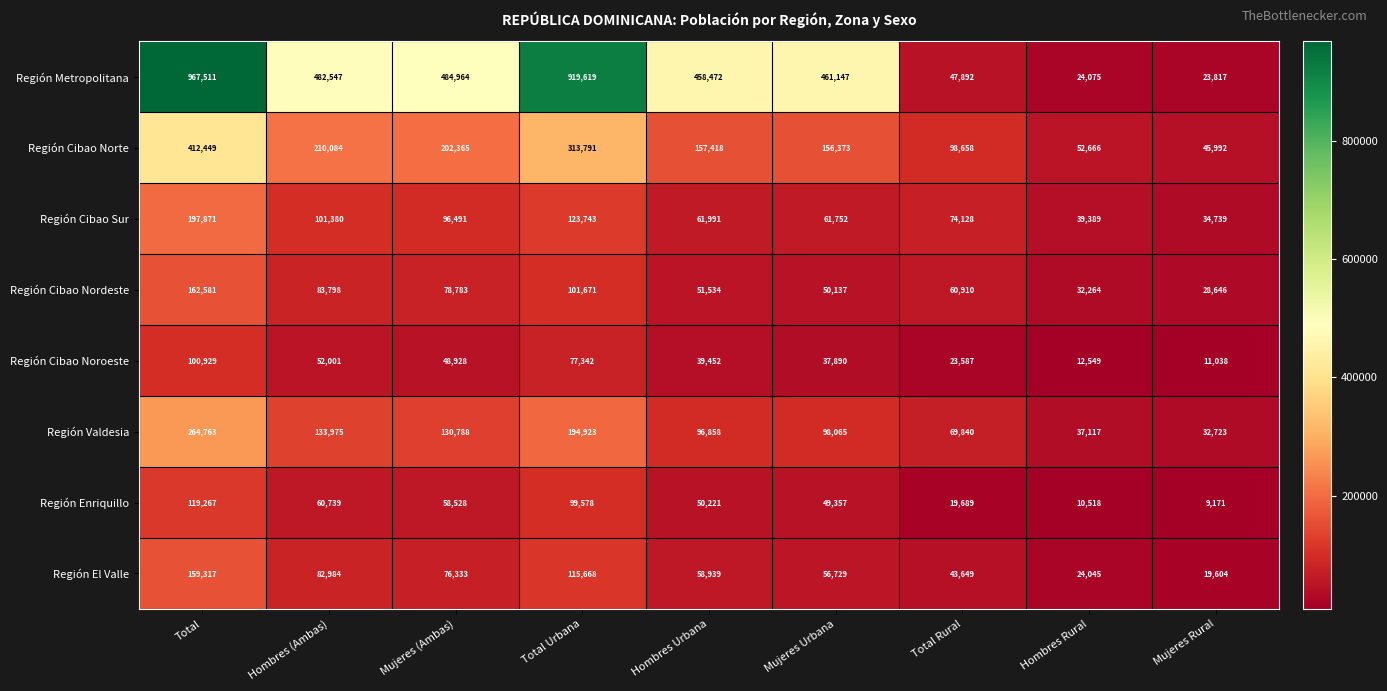

What is the average value of the Región Cibao Sur series?

87943